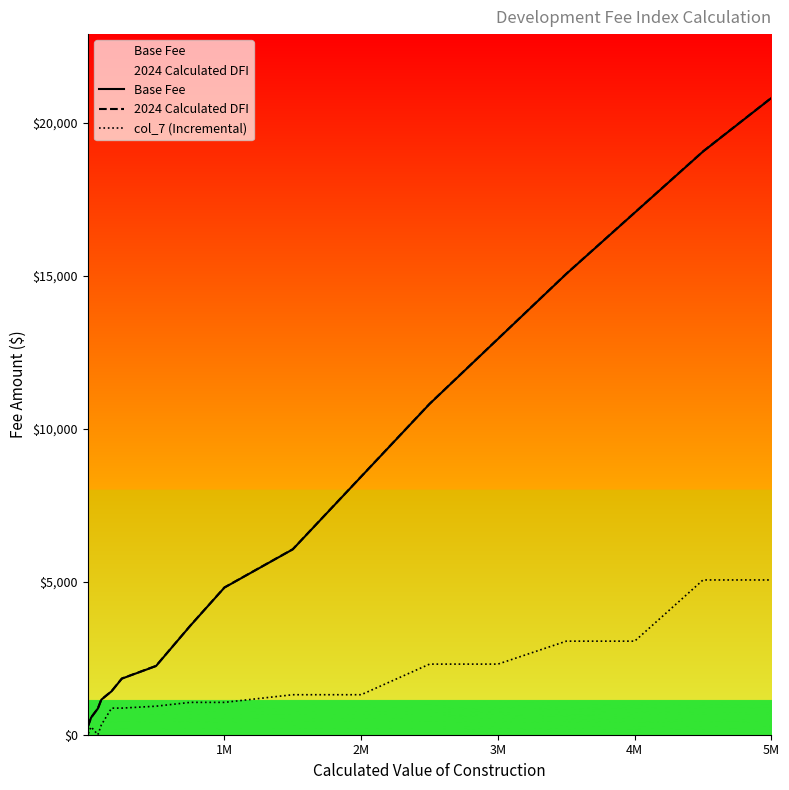

What is the highest value of the Base Fee series?

20807.0